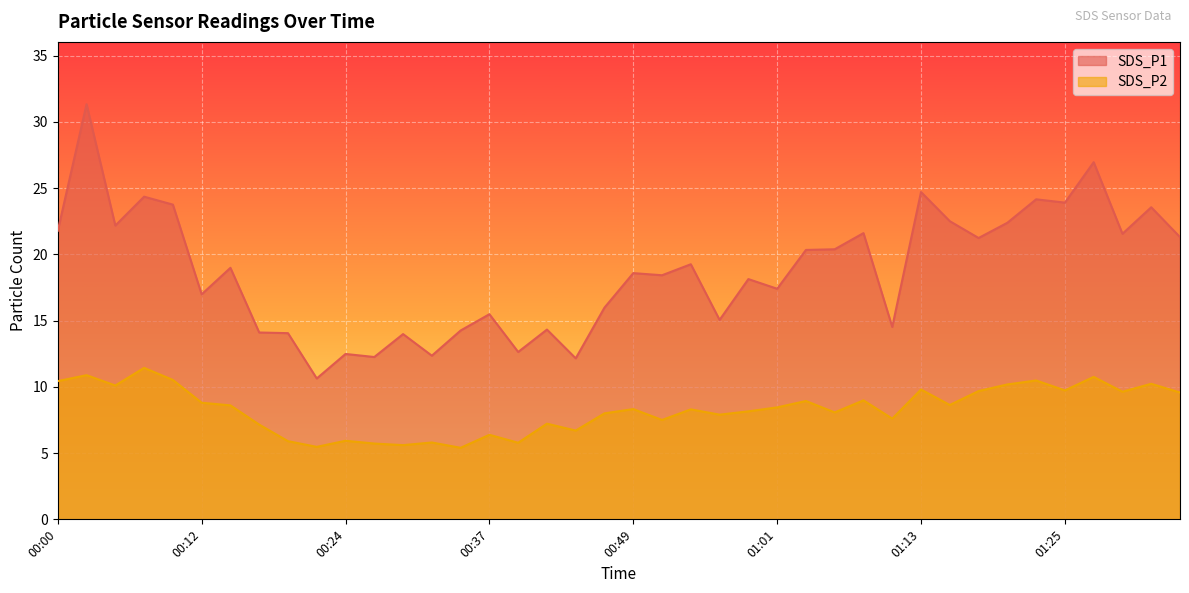

What is the lowest value of the SDS_P1 series?

10.6